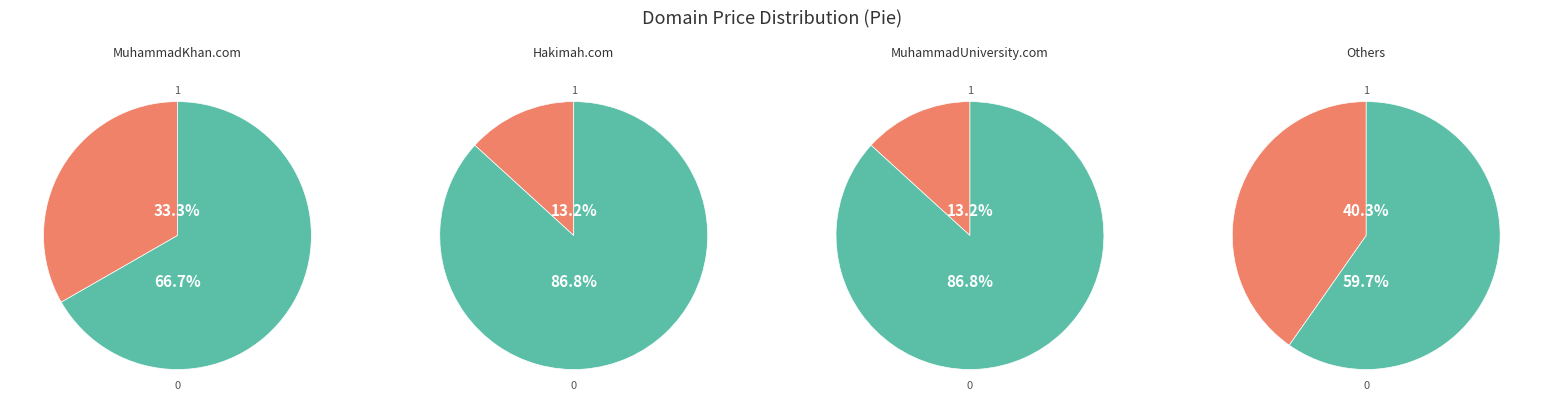

To the nearest percent, what percentage of the pie is Hakimah.com?

13%